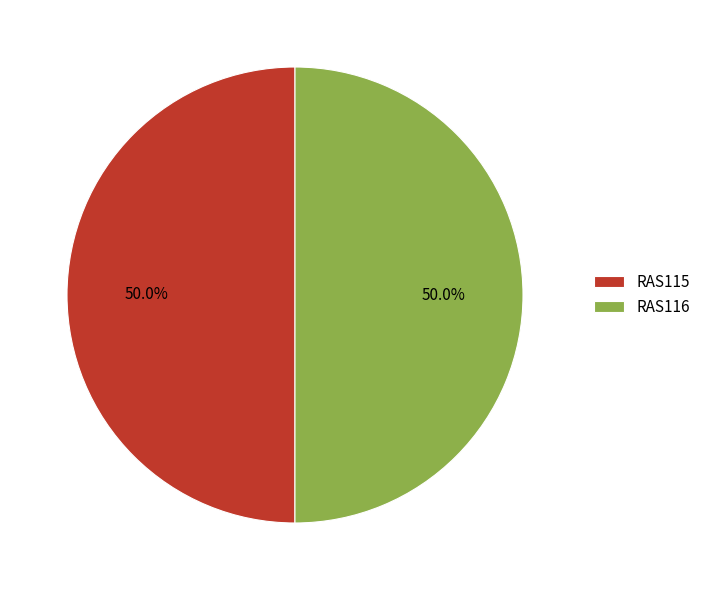

What percentage is NOT represented by RAS115?

50.0%